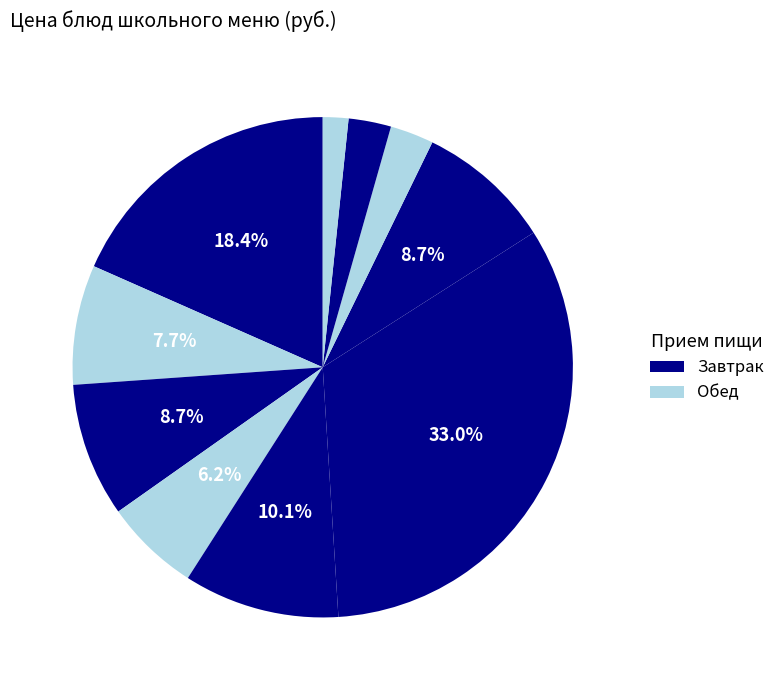

Count the number of slices in the pie.

10